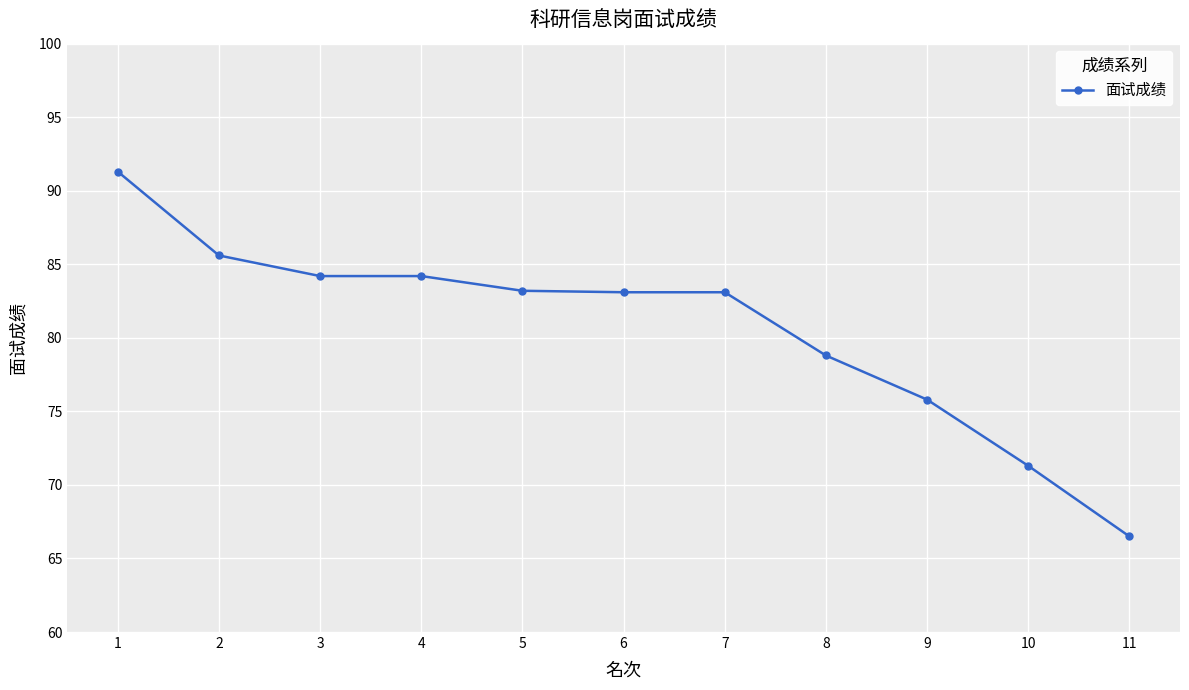

Where does the data first go above 83?

1